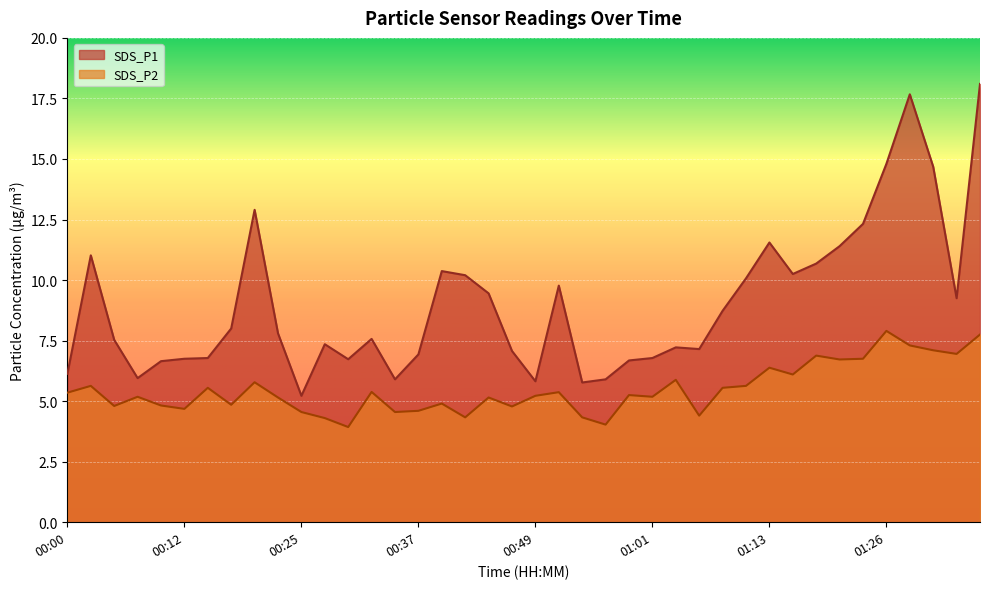

What is the spread (max minus min) of values at 01:28?

10.4